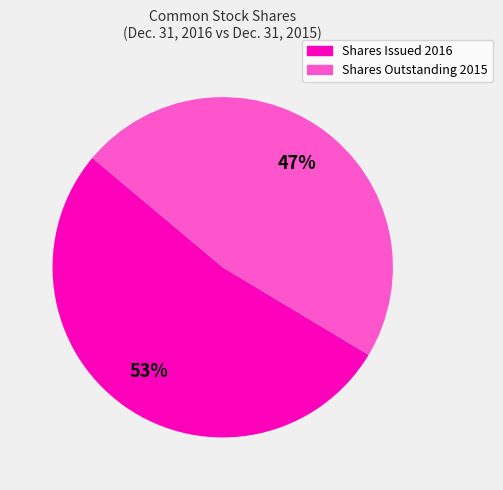

To the nearest percent, what is the average slice percentage?

50%